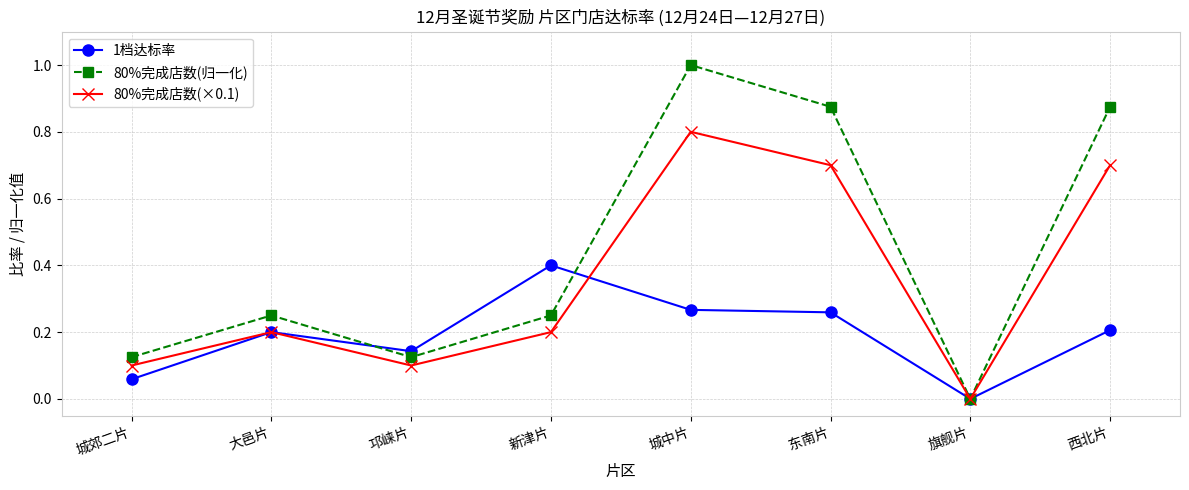

Is it true that 80%完成店数(×0.1) equals 0.1 at 城郊二片?

True